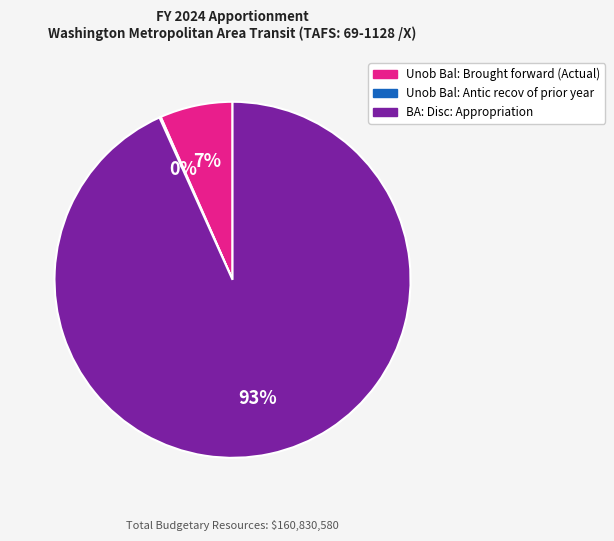

What percentage is the BA: Disc: Appropriation slice, to the nearest percent?

93%